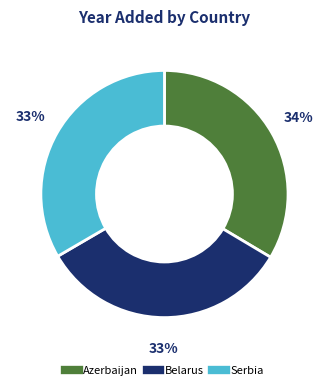

Does any single category account for the majority?

No